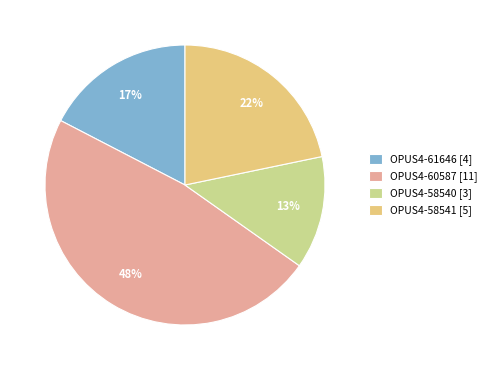

The OPUS4-60587 slice represents 48% of the pie. True or false?

True